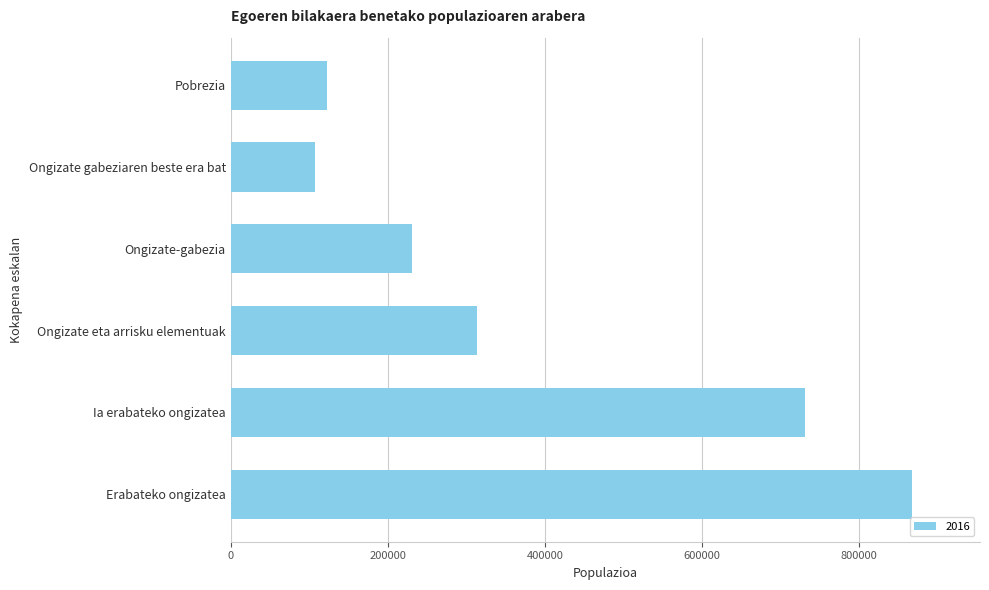

Does the chart contain any negative values?

No